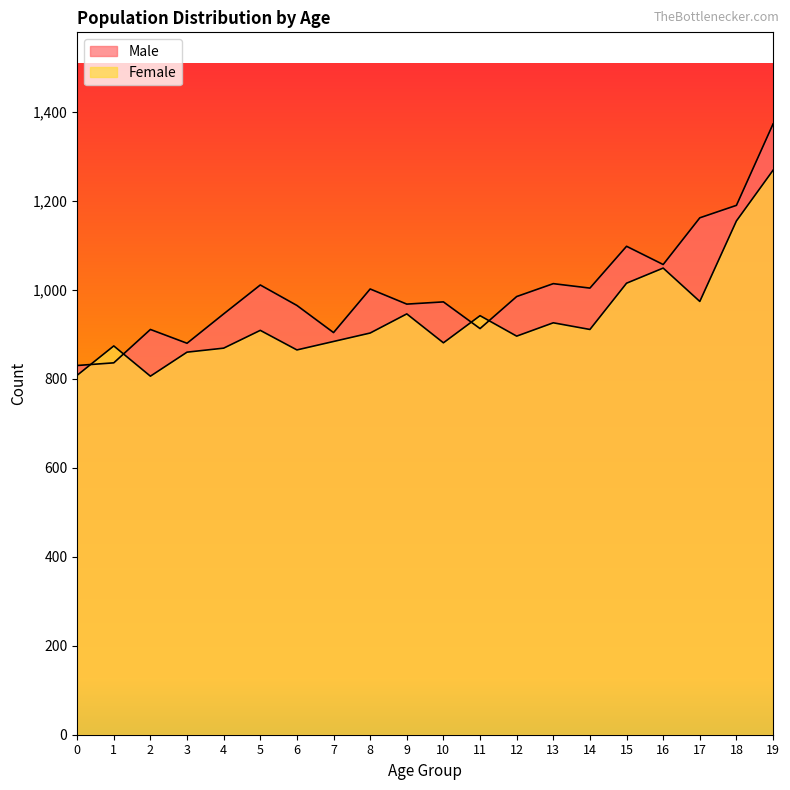

True or false: Male has a value of 880 at 3.

True